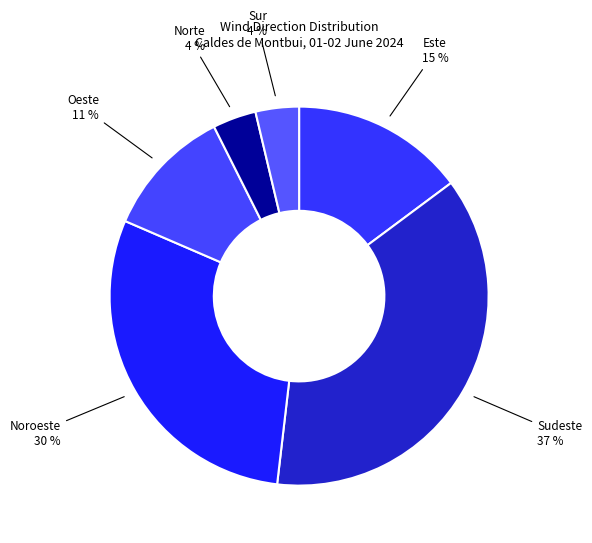

What is the ratio of the value at Noroeste to the value at Oeste?

2.7